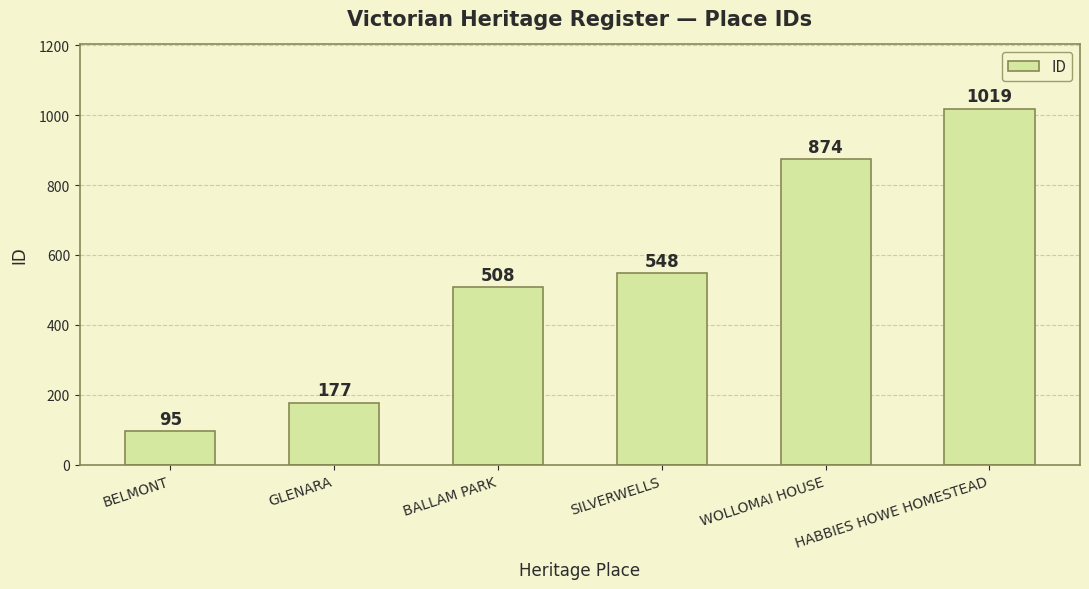

What is the minimum value shown in the chart?

95